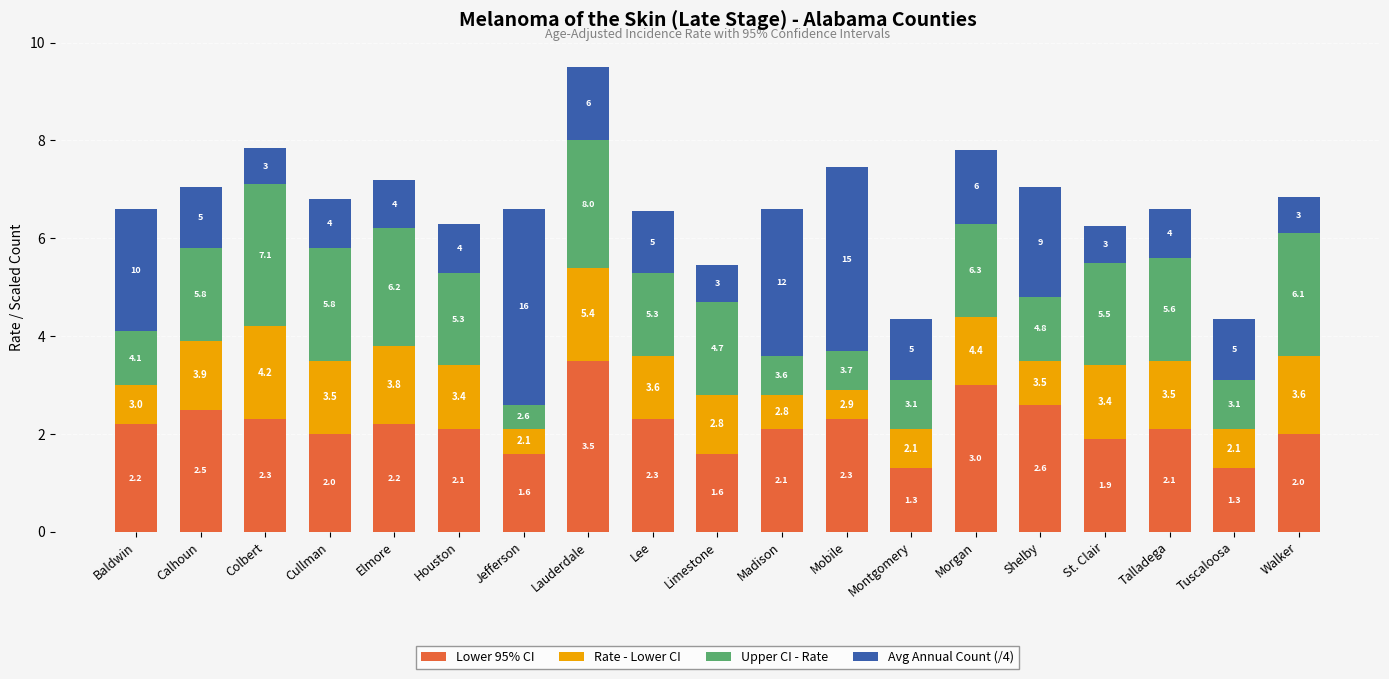

Reading right to left, what are the values for Lower 95% CI?

Walker=2.0	Tuscaloosa=1.3	Talladega=2.1	St. Clair=1.9	Shelby=2.6	Morgan=3.0	Montgomery=1.3	Mobile=2.3	Madison=2.1	Limestone=1.6	Lee=2.3	Lauderdale=3.5	Jefferson=1.6	Houston=2.1	Elmore=2.2	Cullman=2.0	Colbert=2.3	Calhoun=2.5	Baldwin=2.2